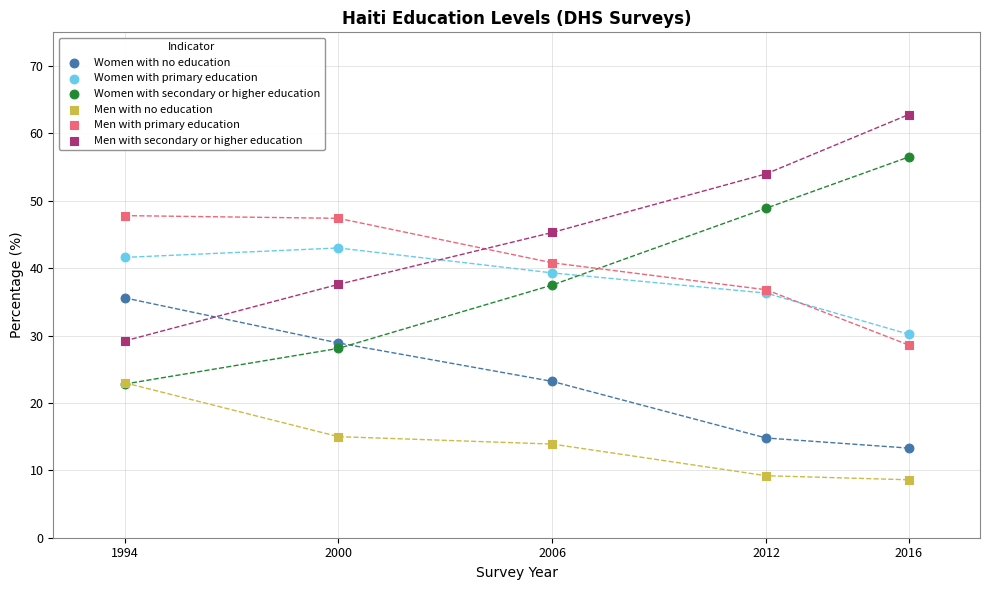

Which series has the largest Y range (max minus min)?

Women with secondary or higher education